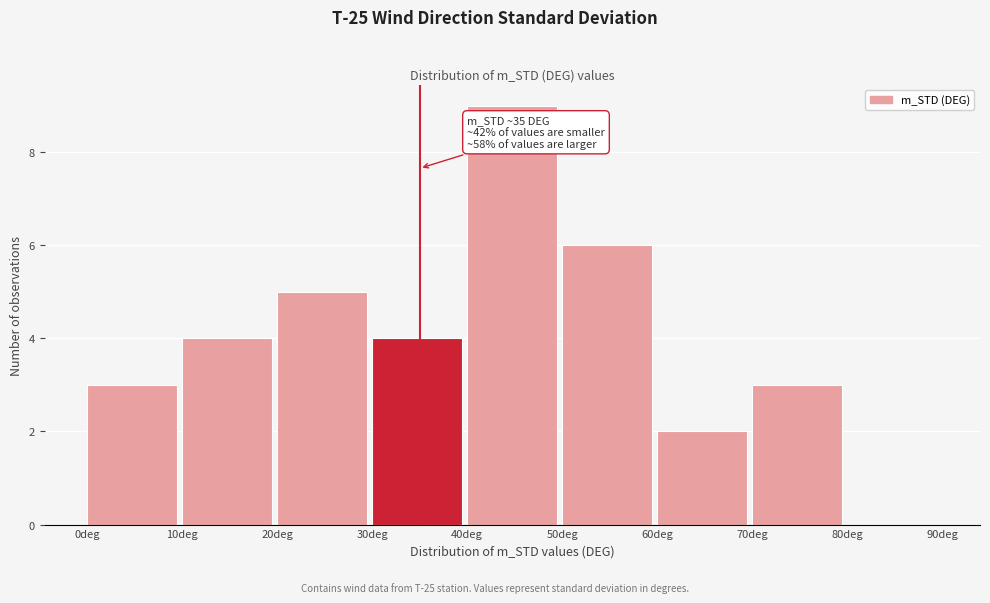

Which range on the x-axis has the tallest bar?

40 to 50